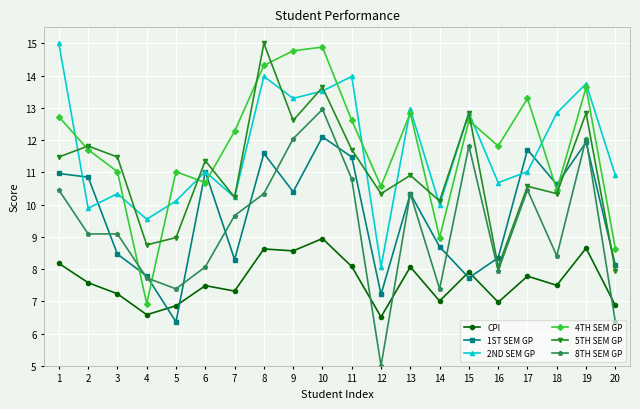

What is the difference between the maximum and second lowest values in the 1ST SEM GP series?

4.9